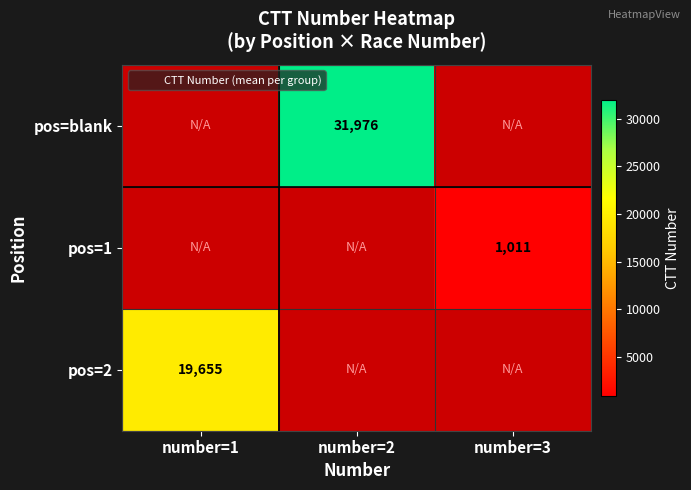

Count the number of categories in the chart.

3